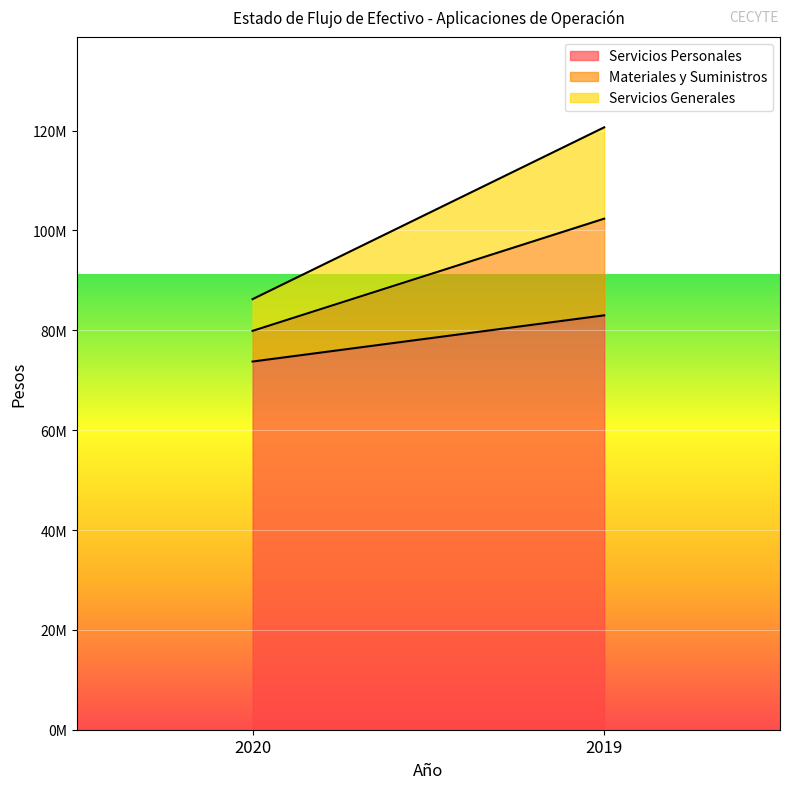

Does the chart display data point markers on the line(s)?

No